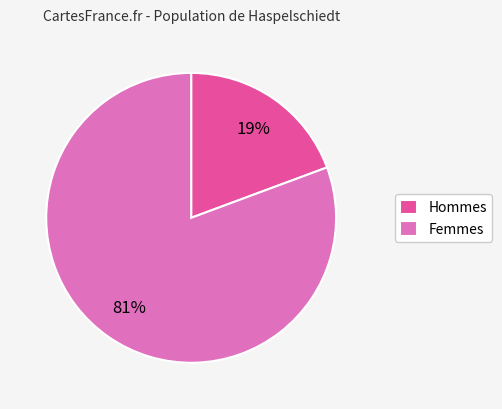

Do Femmes and Hommes together represent more than half of the pie?

Yes